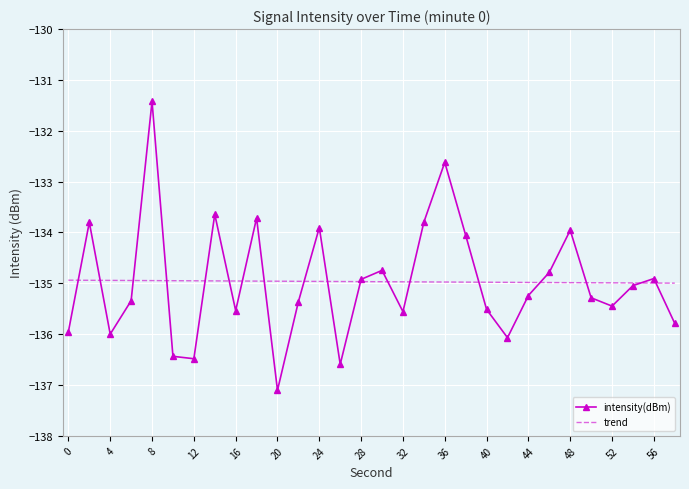

What is the smallest value displayed?

-137.1